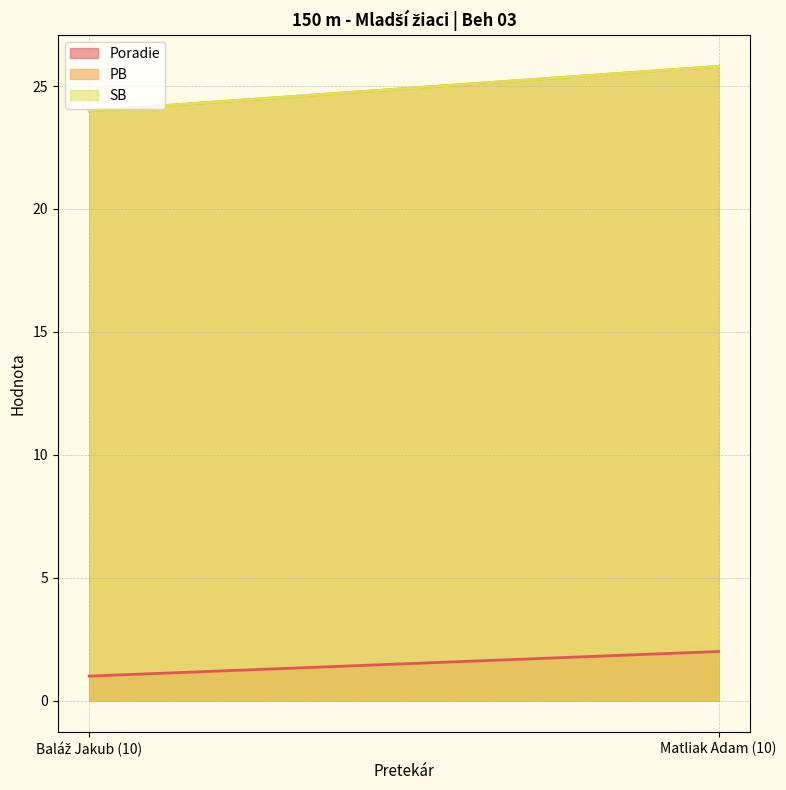

Between Baláž Jakub (10) and Matliak Adam (10), which is larger?

Matliak Adam (10)